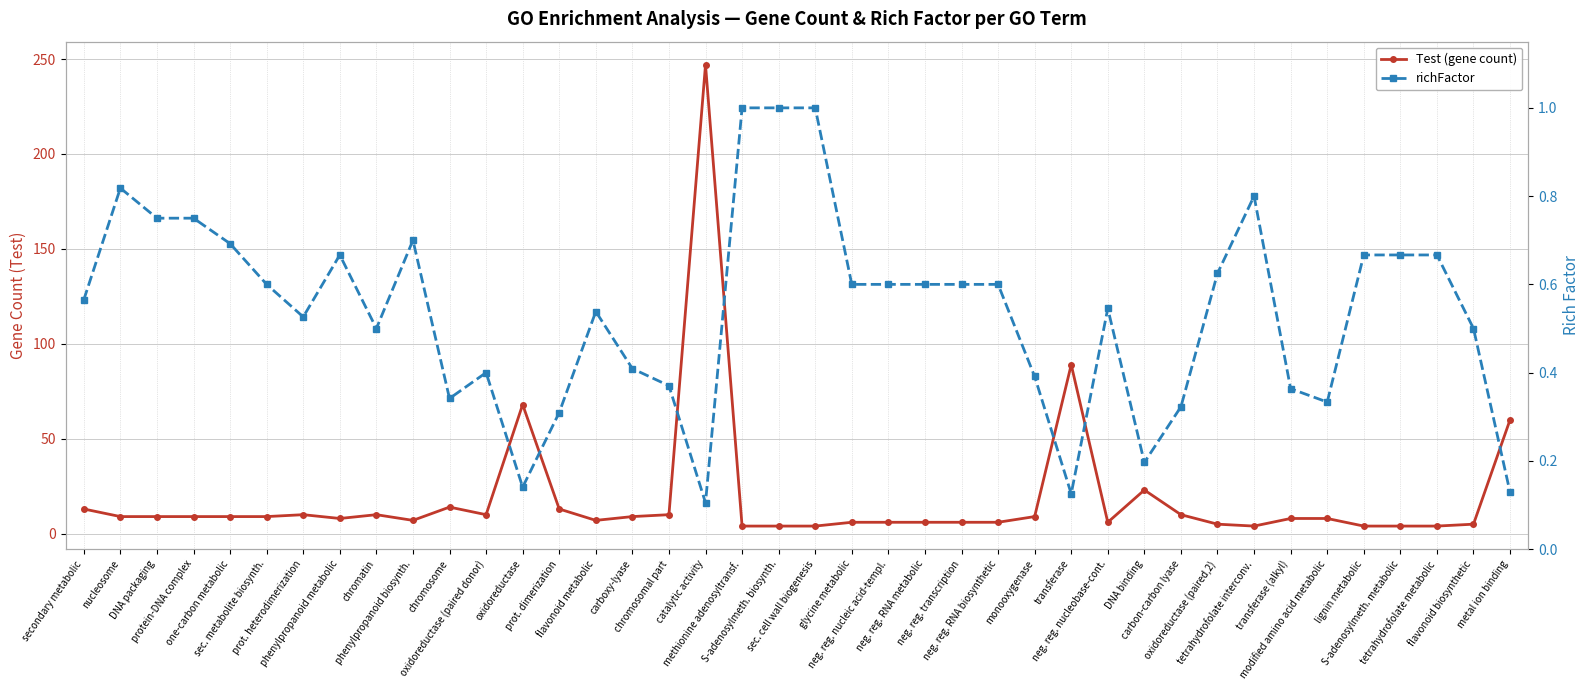

Which category has the lowest value in the Test (gene count) series?

methionine adenosyltransf.